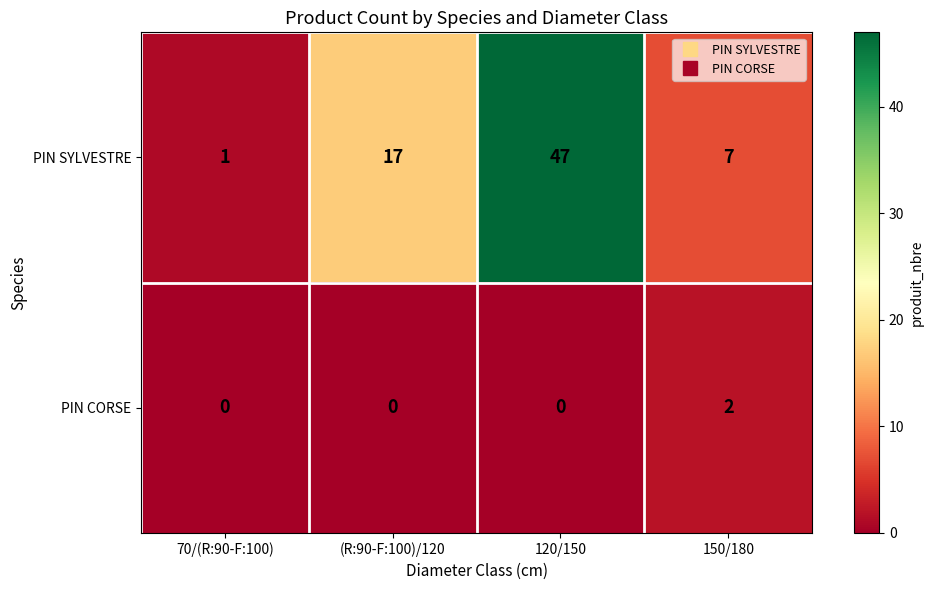

Which series changed the most between (R:90-F:100)/120 and 120/150?

PIN SYLVESTRE